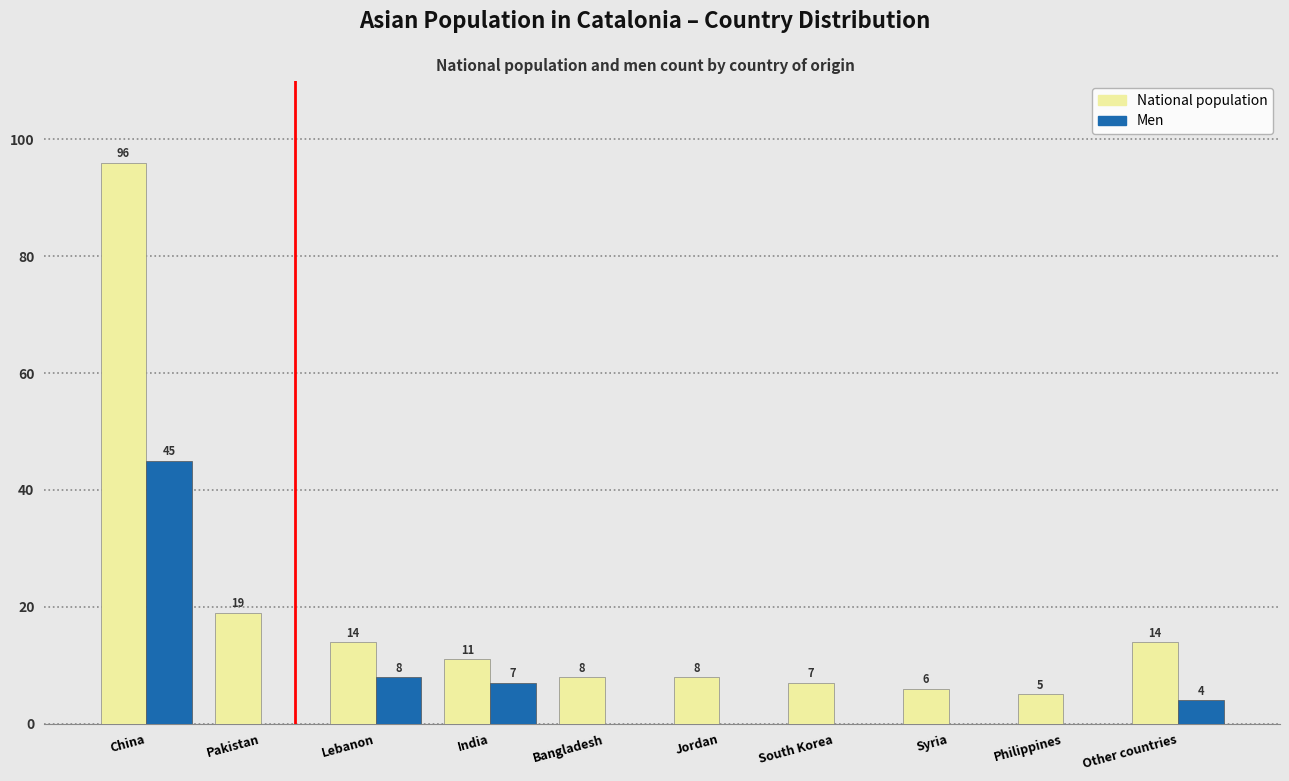

Reading left to right, list all the values displayed in this chart.

National population: China=96	Pakistan=19	Lebanon=14	India=11	Bangladesh=8	Jordan=8	South Korea=7	Syria=6	Philippines=5	Other countries=14
Men: China=45	Pakistan=0	Lebanon=8	India=7	Bangladesh=0	Jordan=0	South Korea=0	Syria=0	Philippines=0	Other countries=4